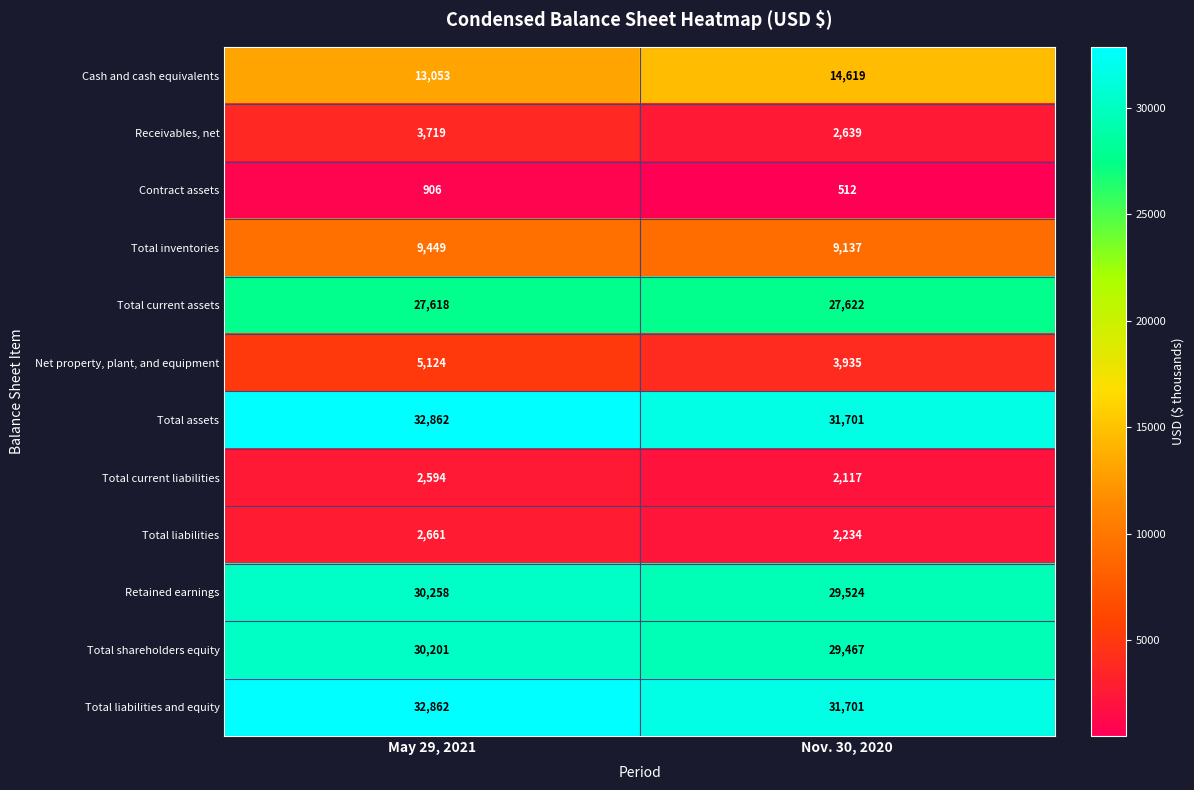

What is the average value of the Contract assets series?

709